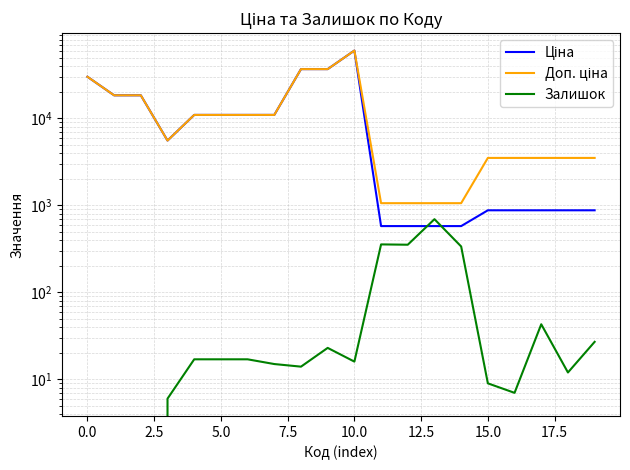

At 12.5, list the series in order from smallest to largest.

Залишок, Ціна, Доп. ціна